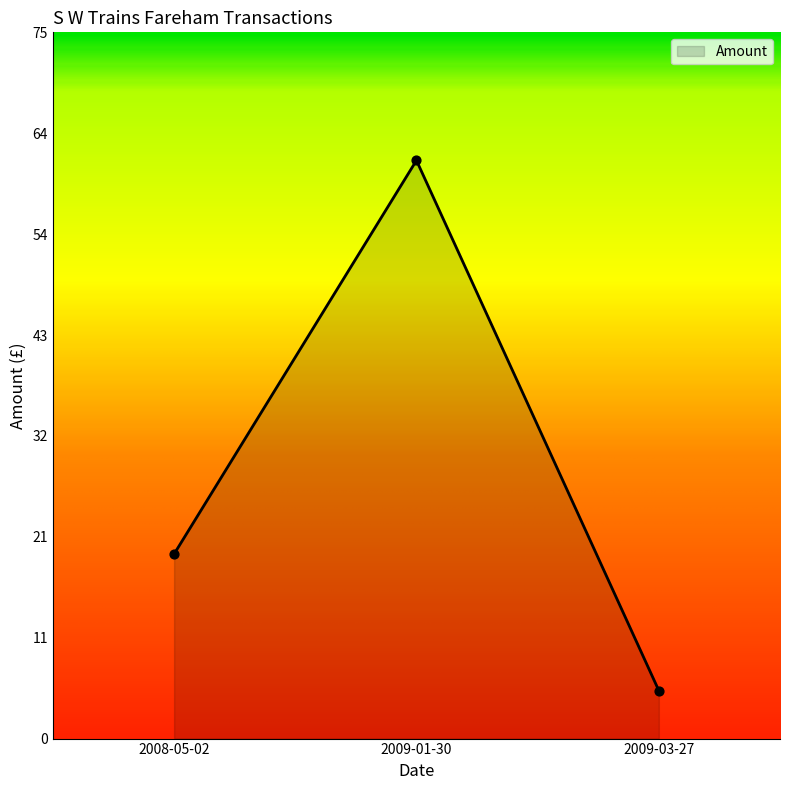

Between 2009-03-27 and 2008-05-02, which is larger?

2008-05-02